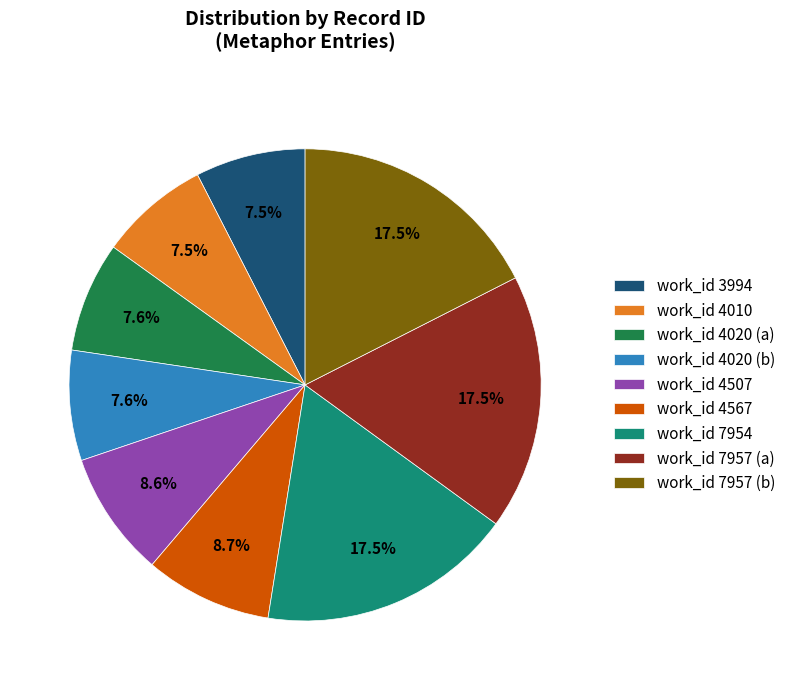

To the nearest percent, what percentage of the pie is work_id 4507?

9%